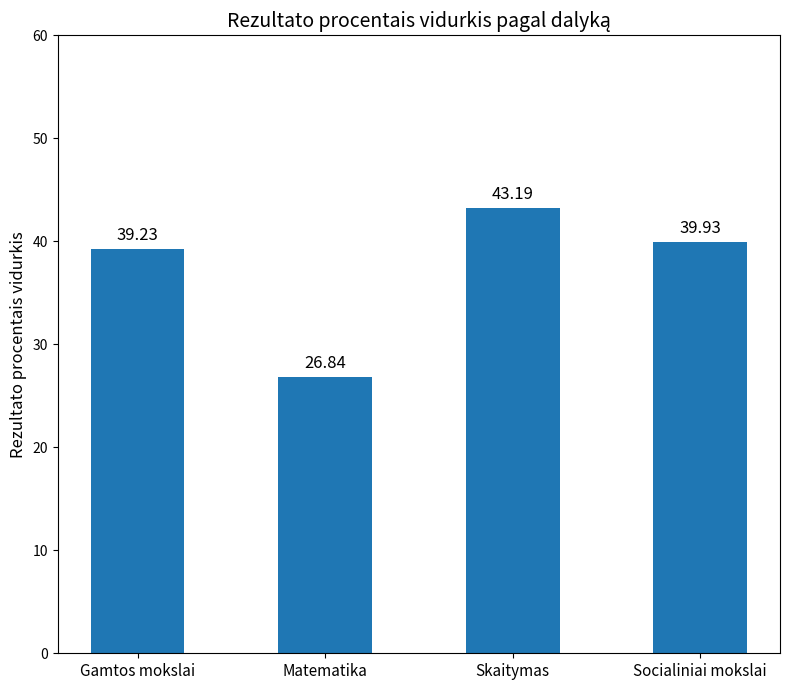

Count the number of categories in the chart.

4